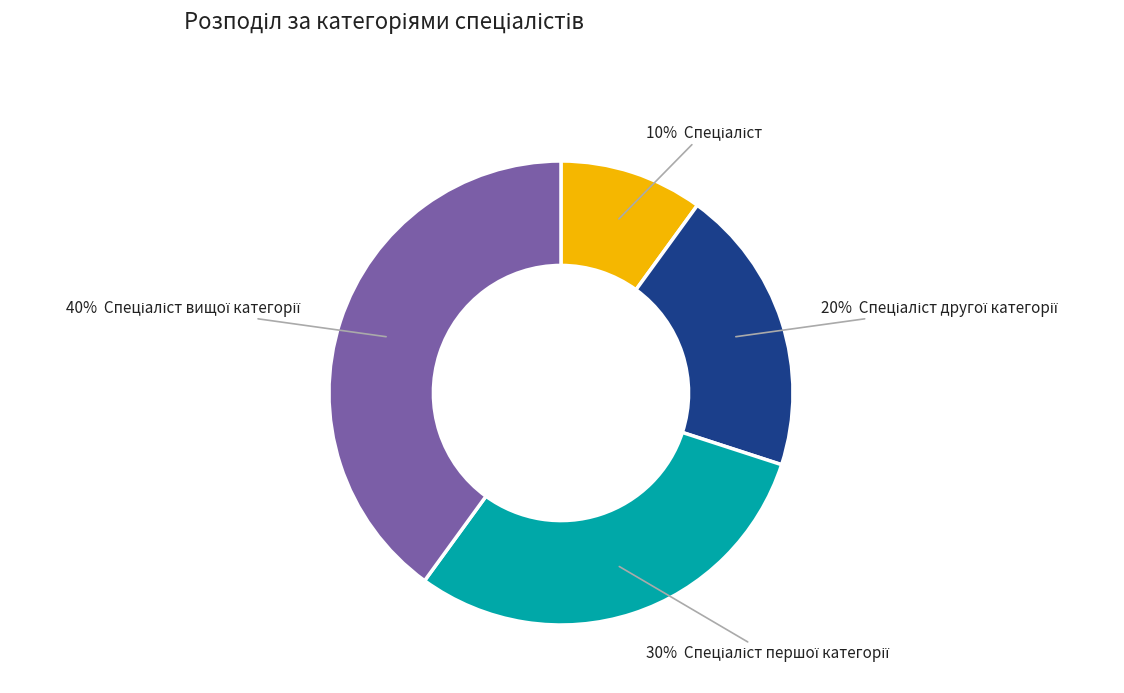

To the nearest percent, what is the average slice percentage?

25%